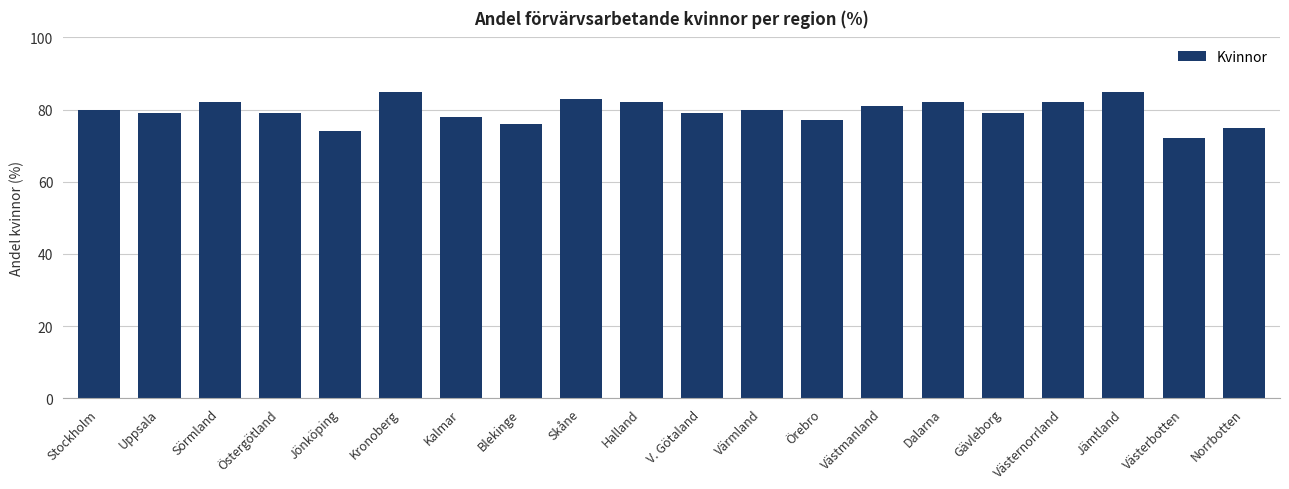

What is the difference between the maximum and second lowest values?

11